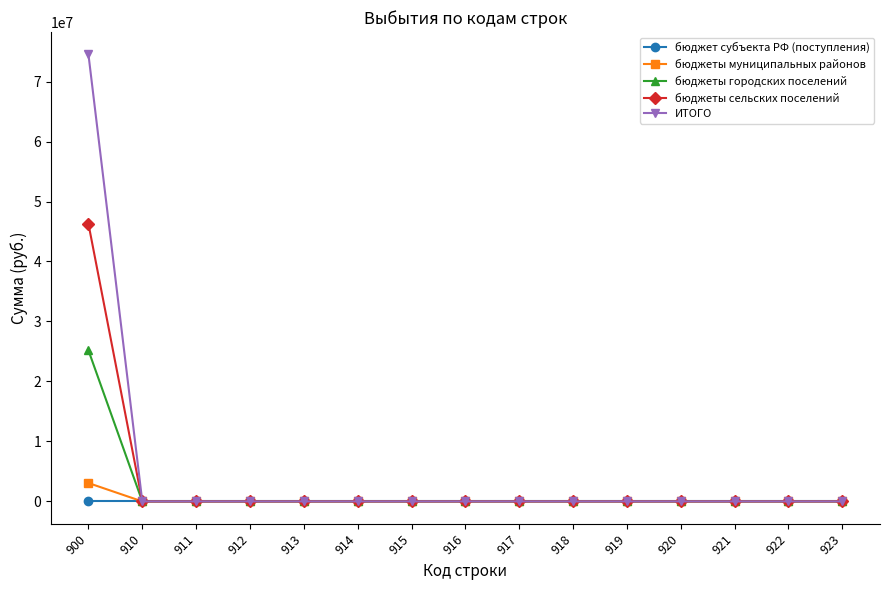

True or false: бюджеты муниципальных районов has a value of 0.0 at 916.

True